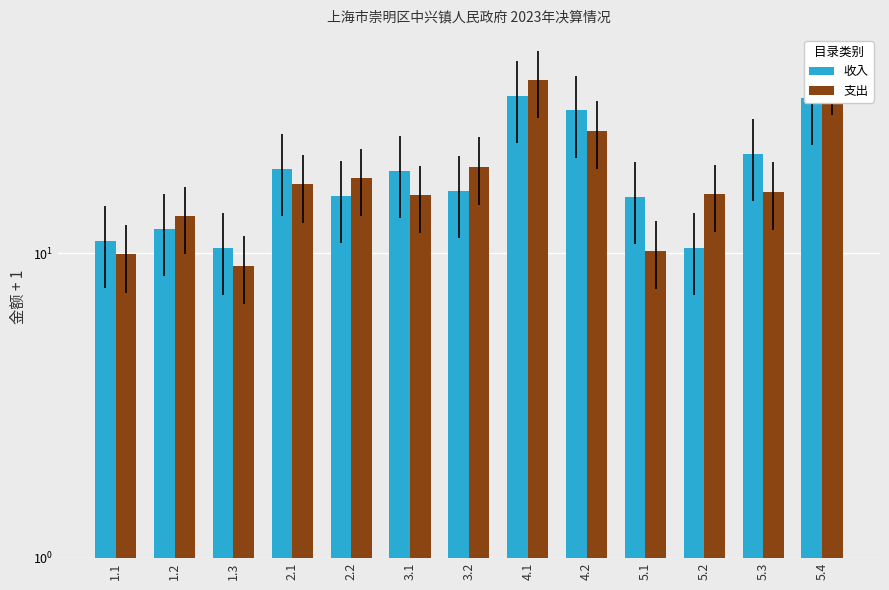

What is the label of the 3rd bar from the left?

1.3